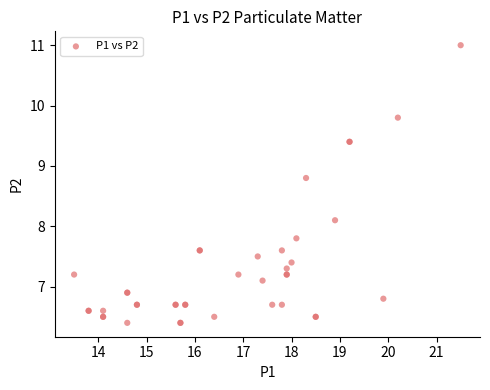

What Y value in the scatter plot is closest to 8?

8.1